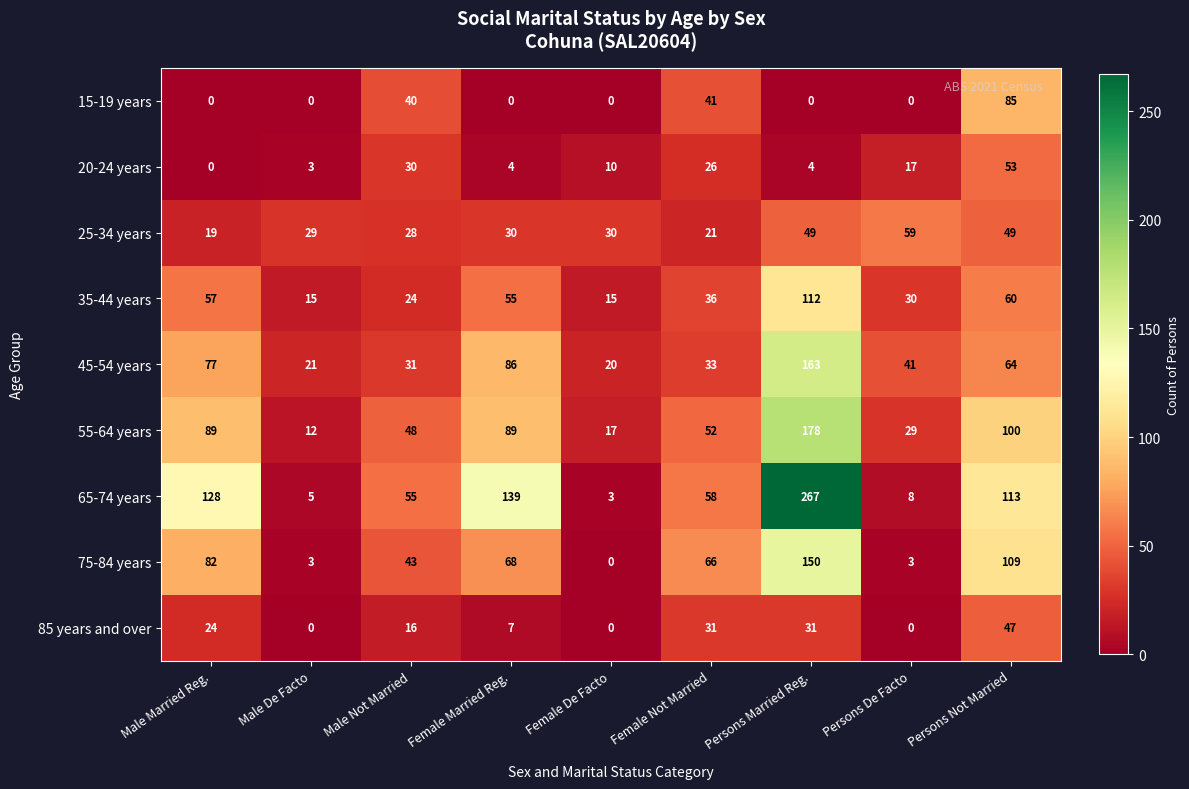

List the series in order of their peak value, highest first.

65-74 years, 55-64 years, 45-54 years, 75-84 years, 35-44 years, 15-19 years, 25-34 years, 20-24 years, 85 years and over